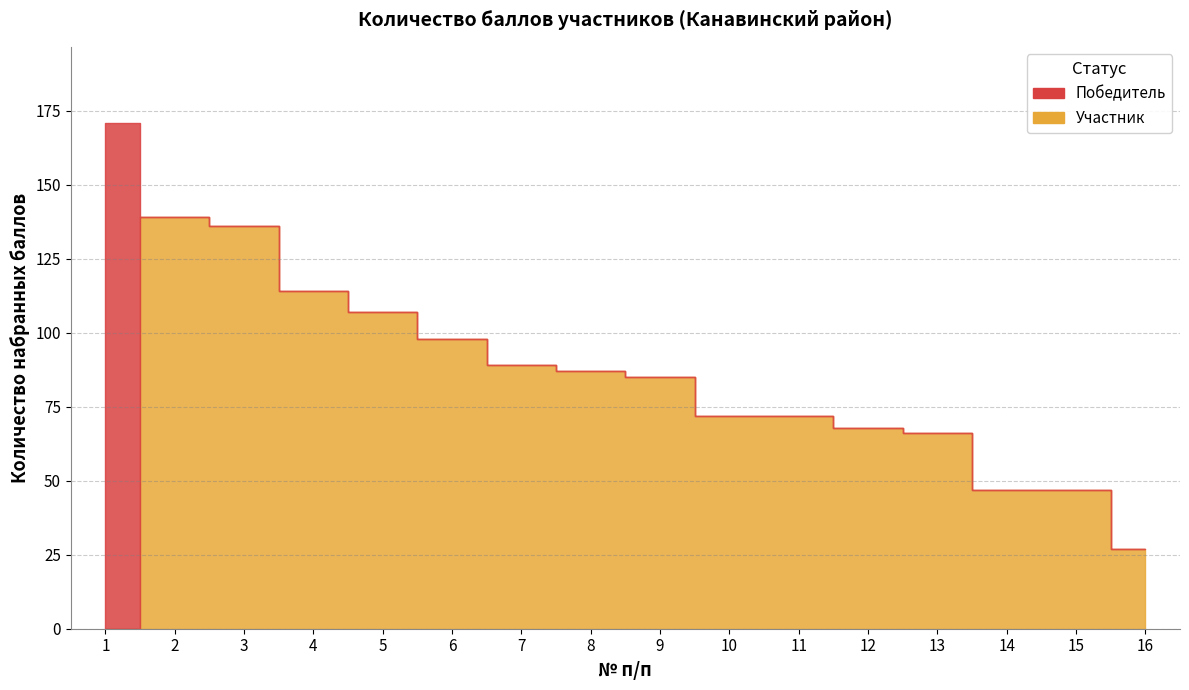

Does the chart display data point markers on the line(s)?

No